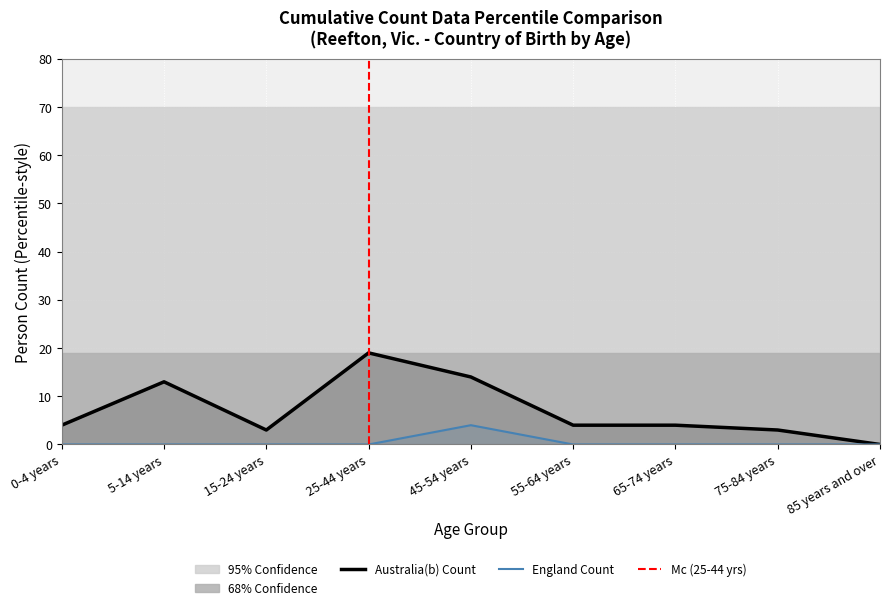

Between 25-44 years and 75-84 years, which series saw the biggest shift?

Australia(b)